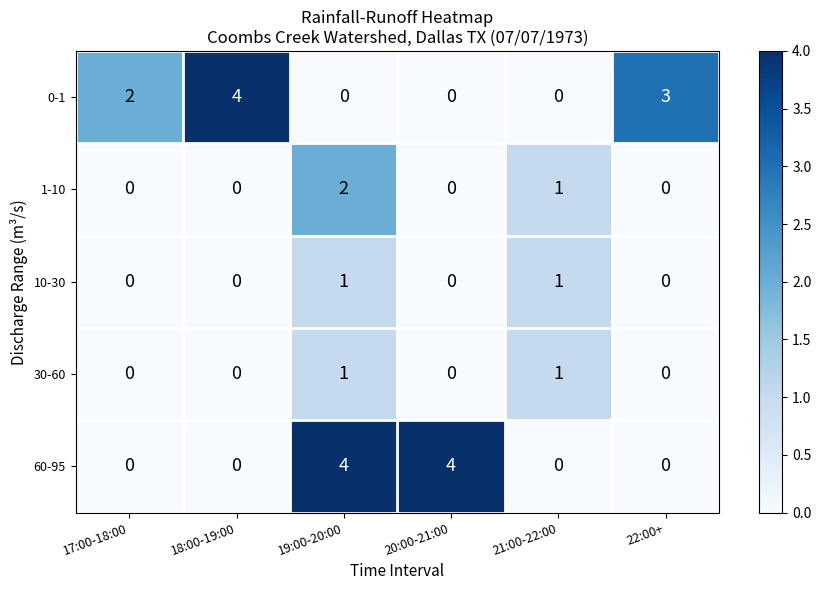

What is the greatest value displayed?

4